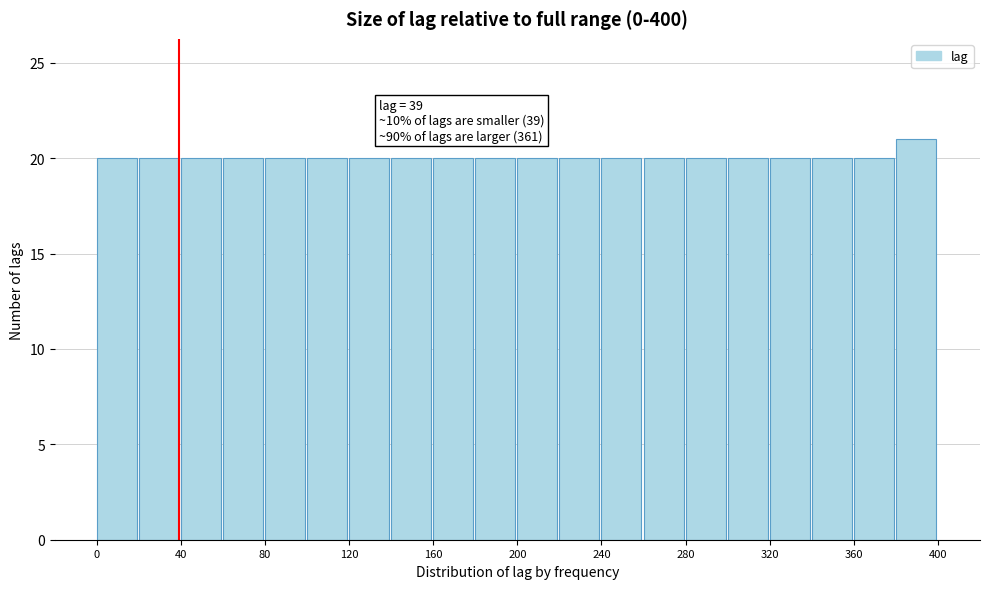

Which range on the x-axis has the tallest bar?

380 to 400